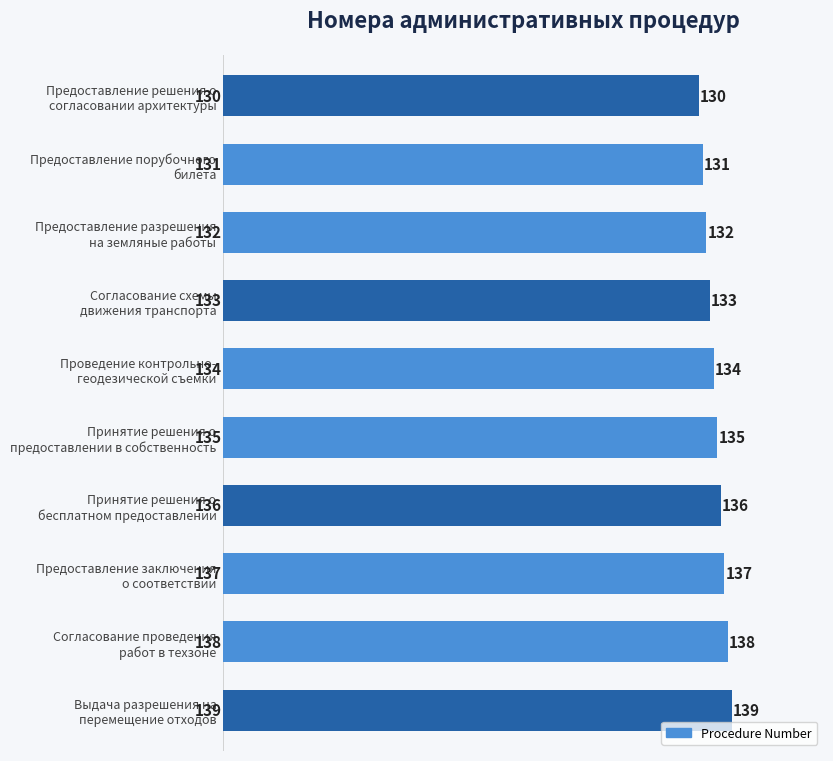

Count the values in the range 132 to 137.

6